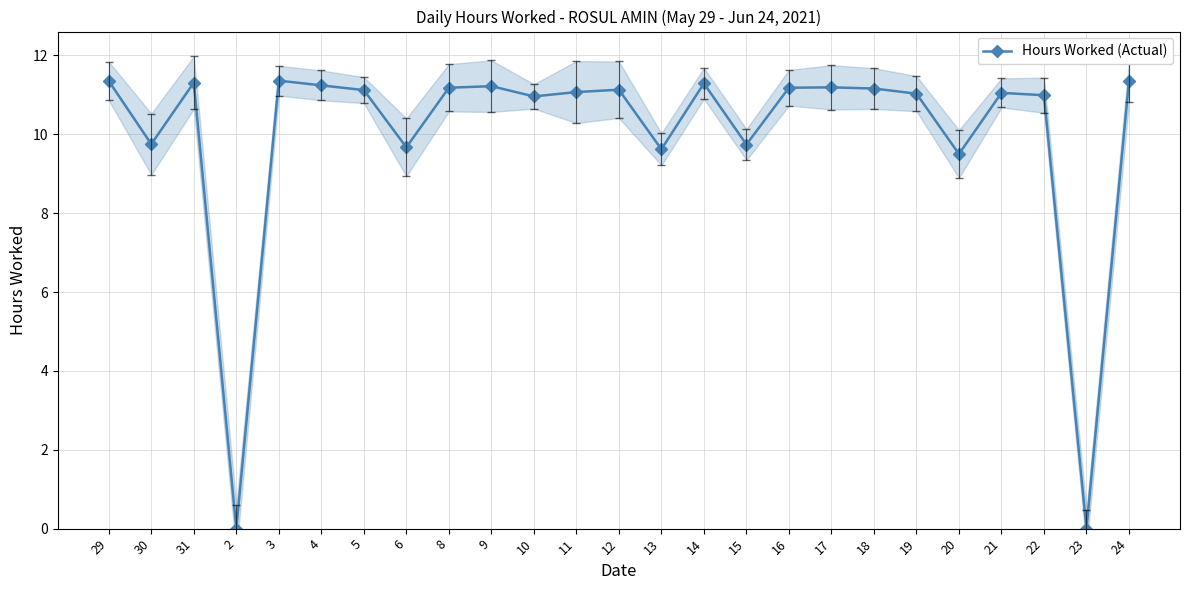

Reading left to right, list all the values displayed in this chart.

29=11.3	30=9.8	31=11.3	2=0.0	3=11.4	4=11.2	5=11.1	6=9.7	8=11.2	9=11.2	10=11.0	11=11.1	12=11.1	13=9.6	14=11.3	15=9.7	16=11.2	17=11.2	18=11.2	19=11.0	20=9.5	21=11.1	22=11.0	23=0.0	24=11.3